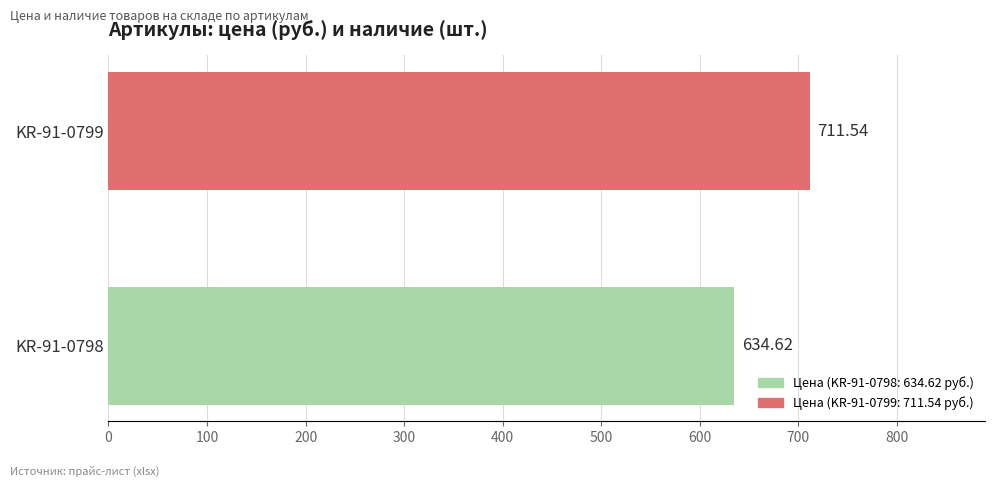

Rank the categories by value from lowest to highest.

KR-91-0798, KR-91-0799